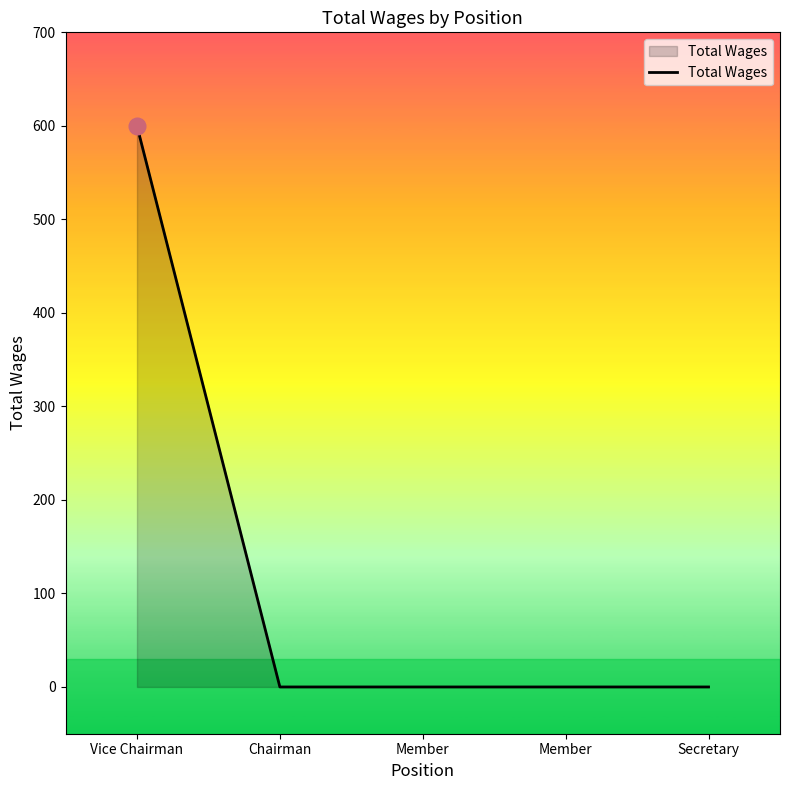

Which has a higher value, Vice Chairman or Secretary?

Vice Chairman